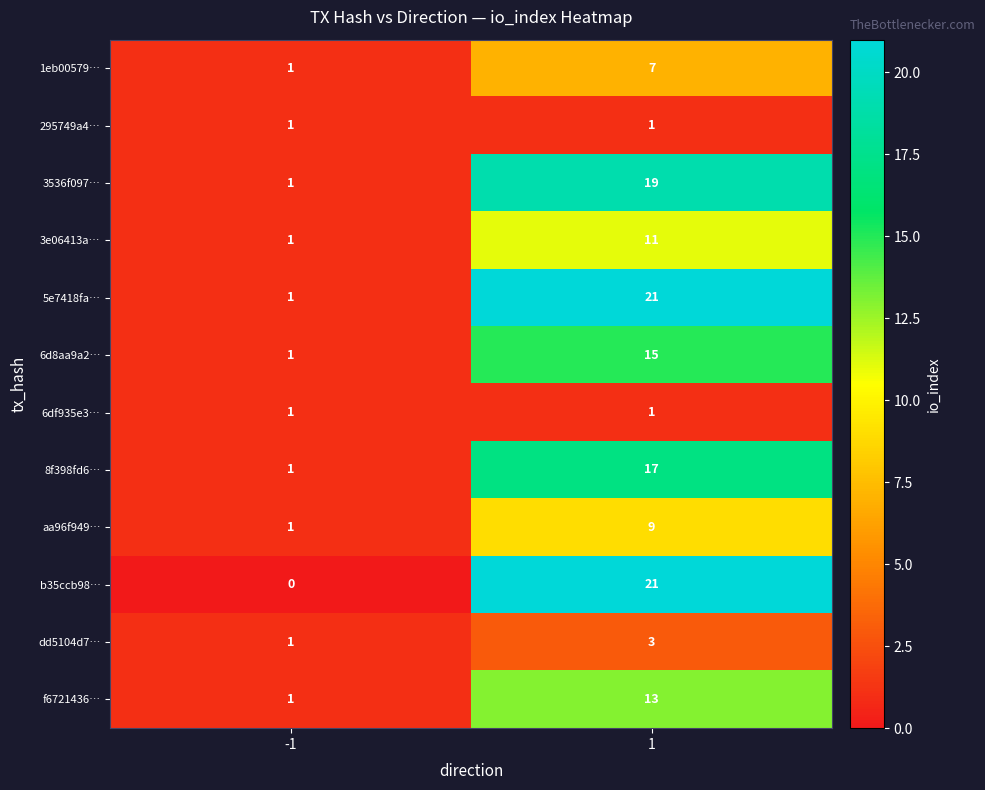

Count the number of categories in the chart.

2